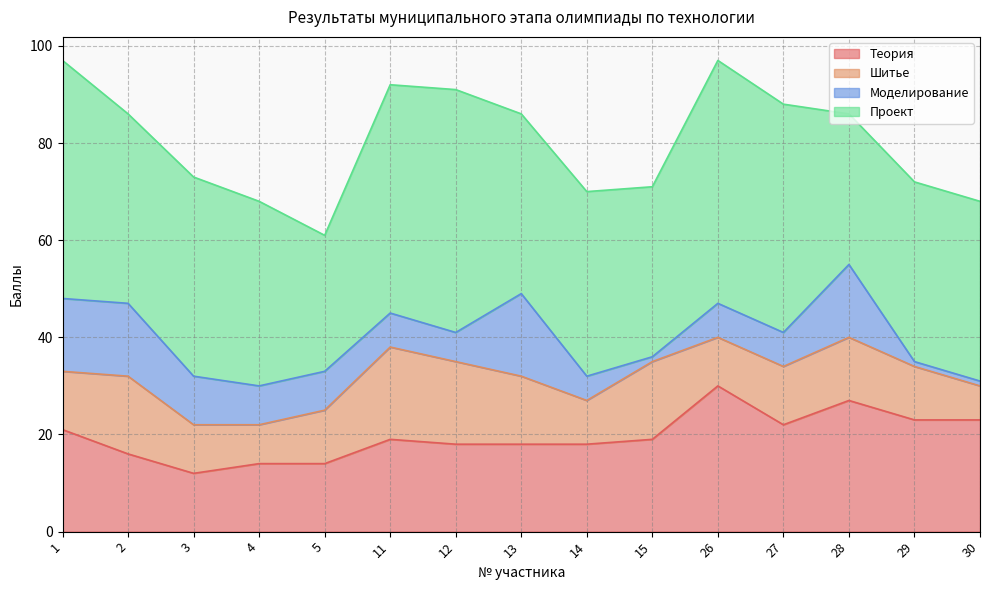

What is the sum of the Шитье values at 3 and 29?

21